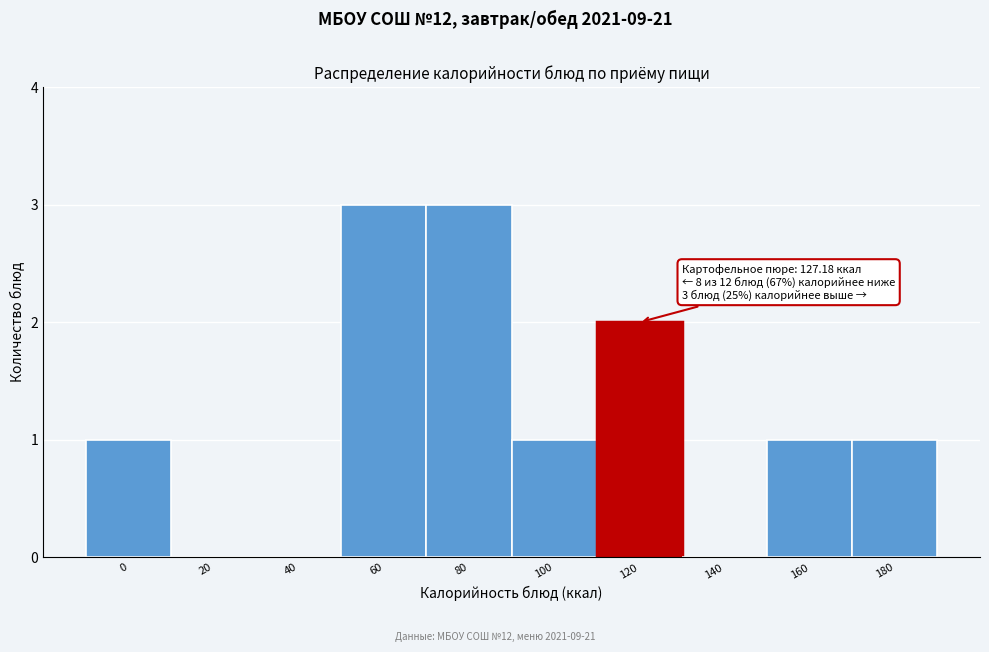

Reading right to left, transcribe all the data shown in this chart.

180=1	160=1	140=0	120=2	100=1	80=3	60=3	40=0	20=0	0=1